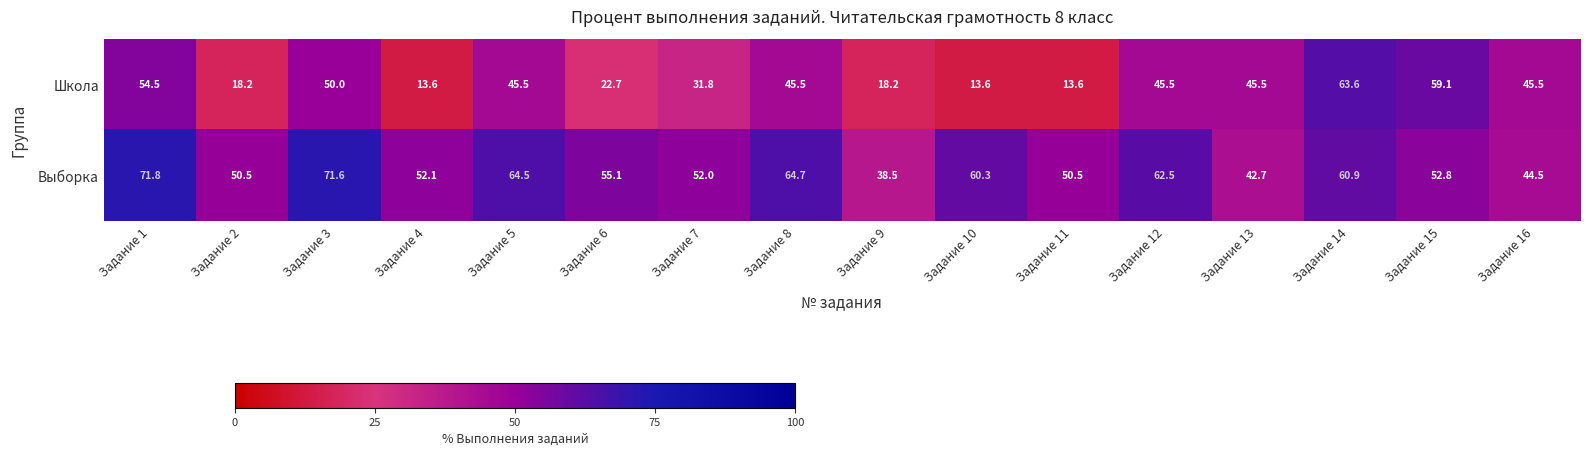

True or false: Школа has a value of 13.6 at Задание 10.

True